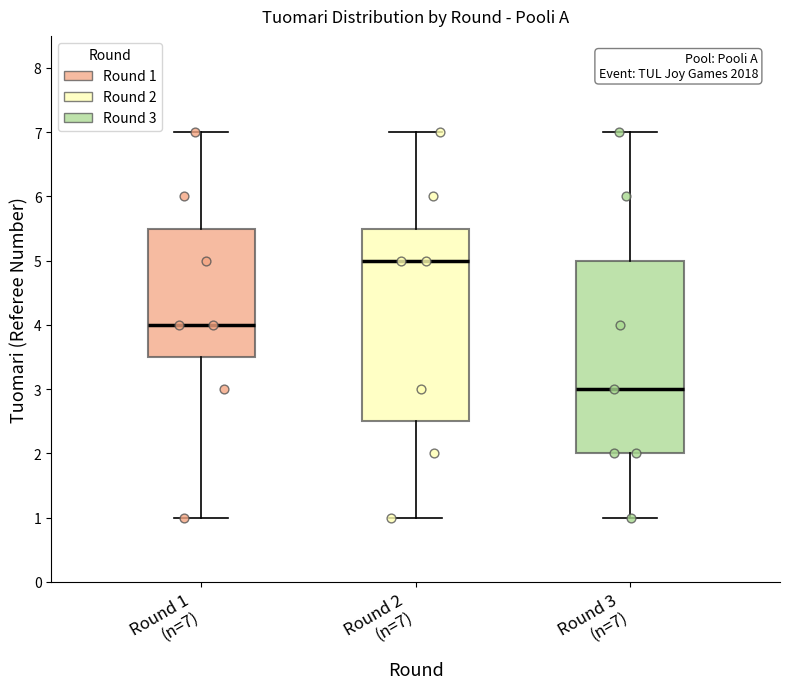

Which box's median line is the lowest?

Round 3 (n=7)